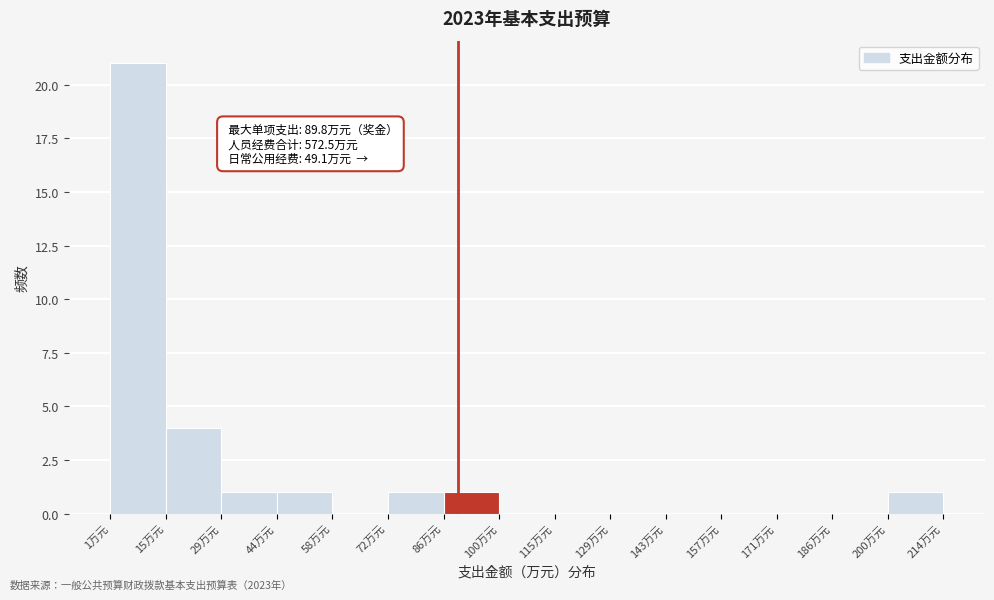

Over which range of the x-axis is the bar tallest?

2 to 16